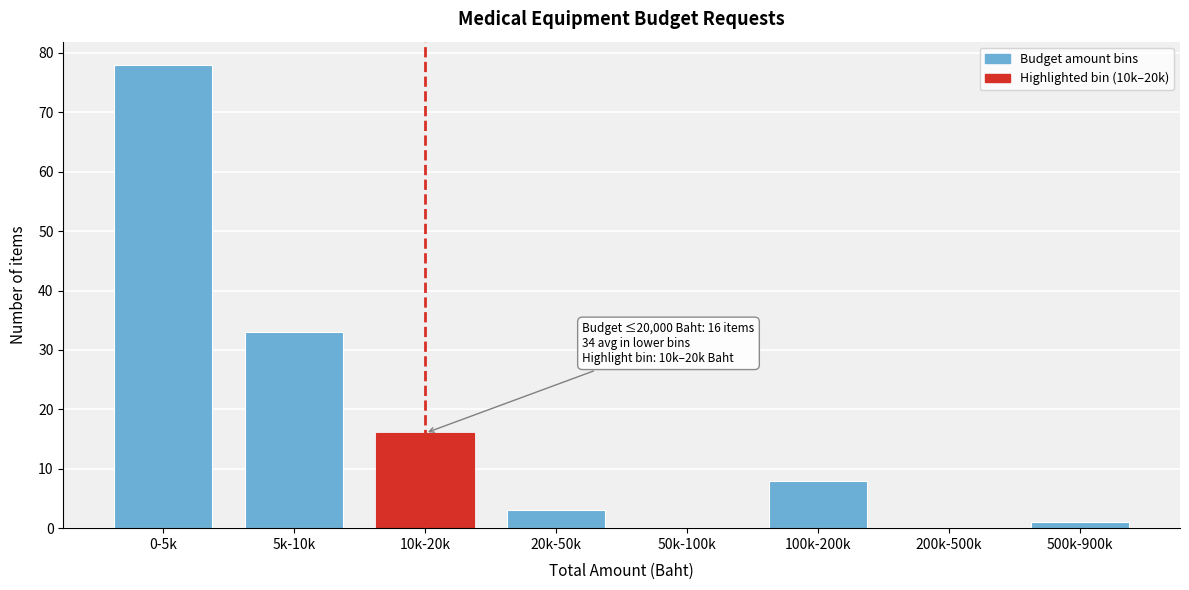

Reading left to right, extract all data points from this chart.

0-5k=78	5k-10k=33	10k-20k=16	20k-50k=3	50k-100k=0	100k-200k=8	200k-500k=0	500k-900k=1